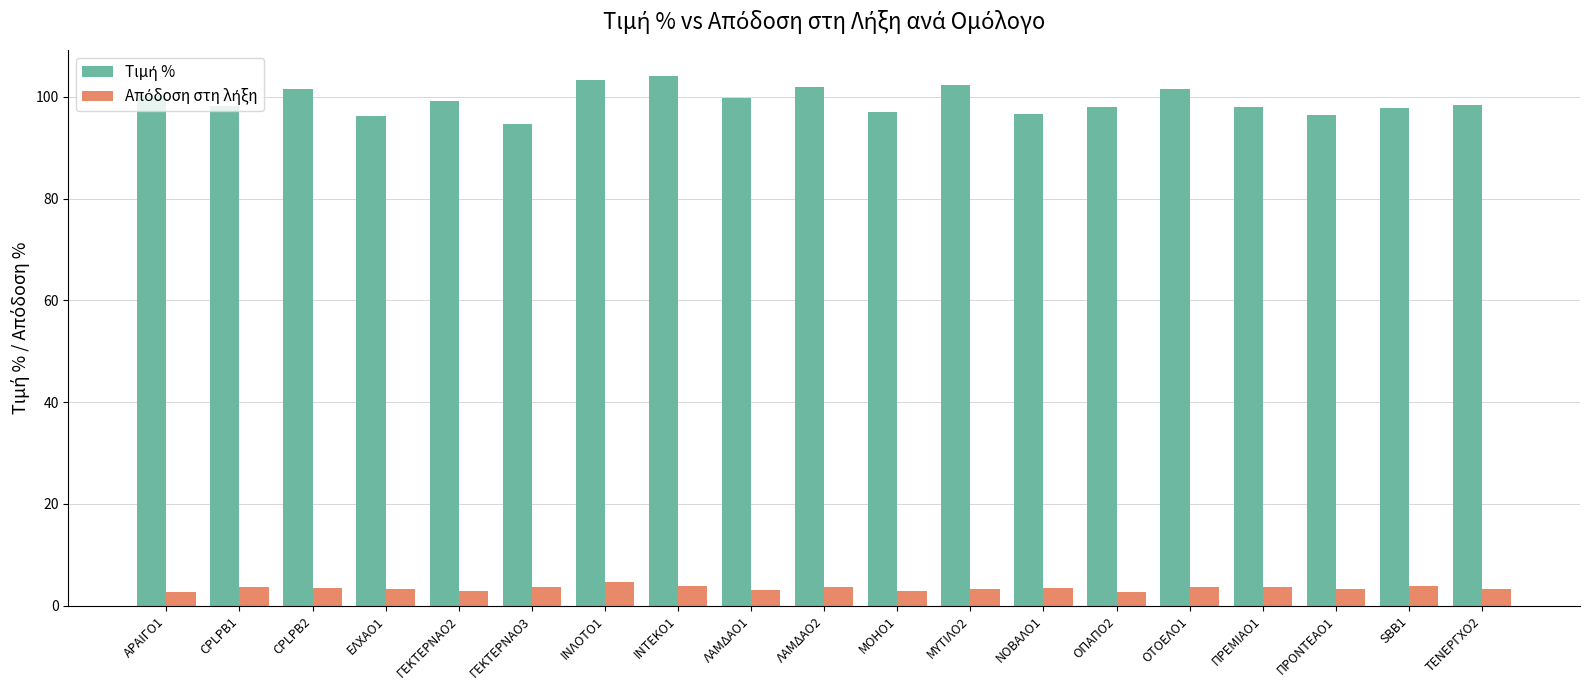

What is the total value across all series at ΝΟΒΑΛΟ1?

99.9